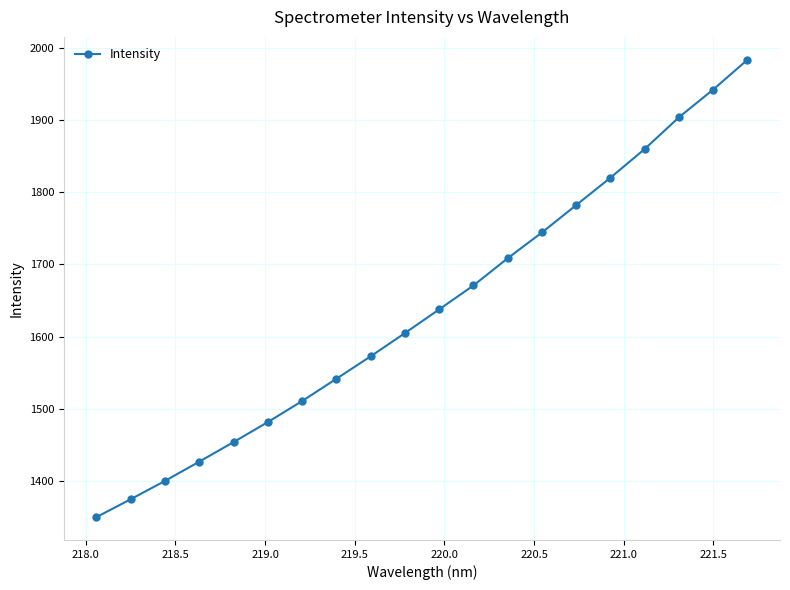

True or false: the data has more than 1 interior local peaks.

False